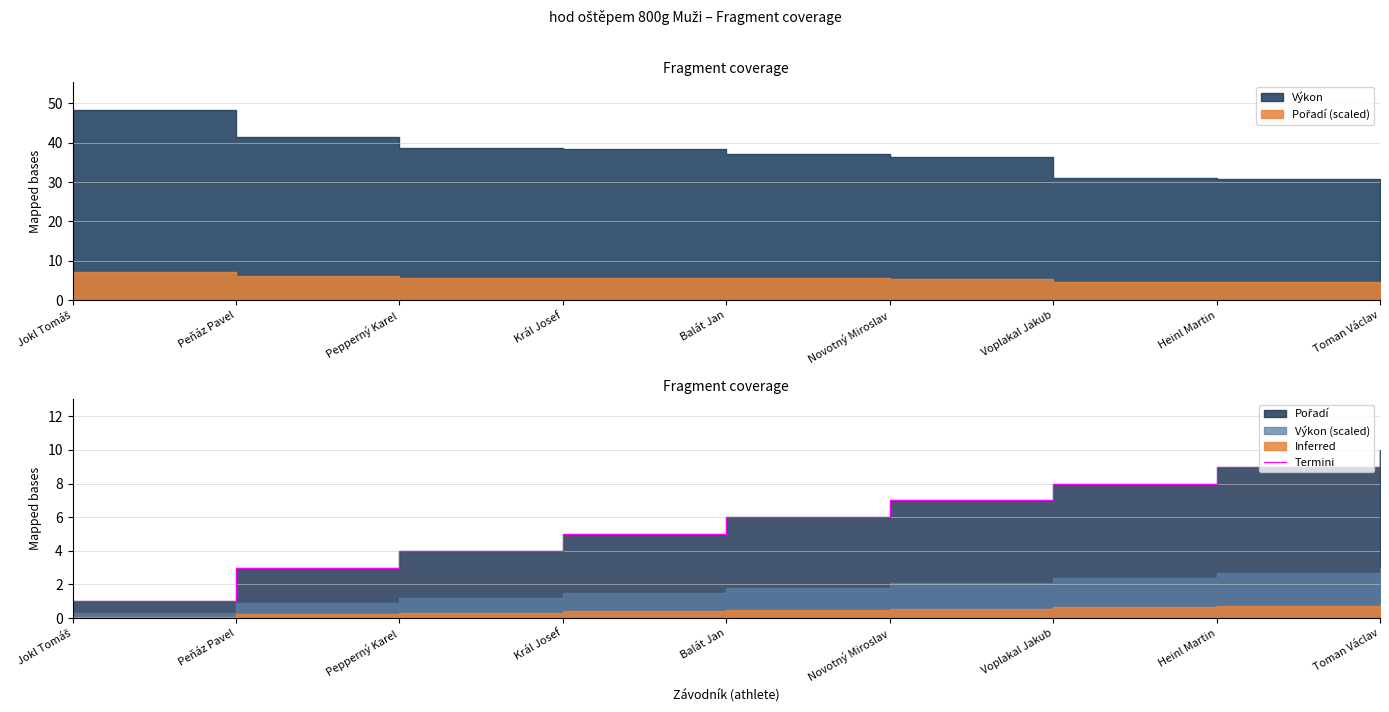

Approximately how many times larger is the value at Novotný Miroslav compared to Král Josef?

1.4